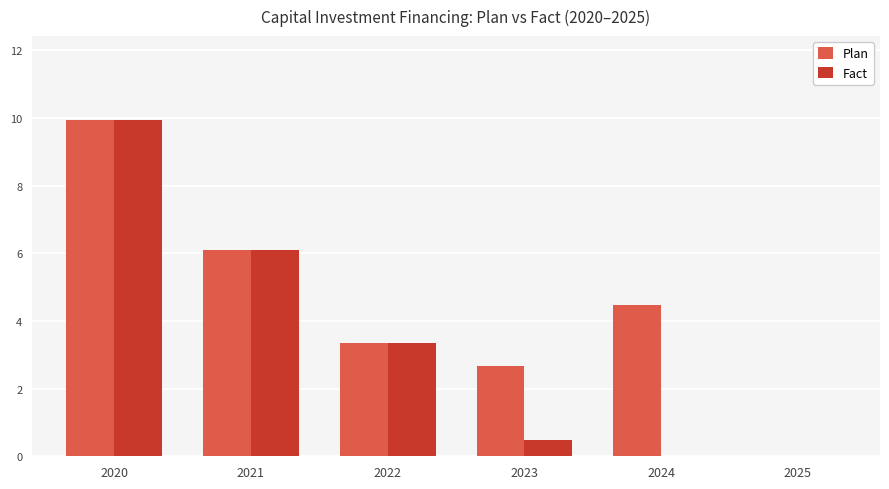

At which label does Plan first exceed 4?

2020